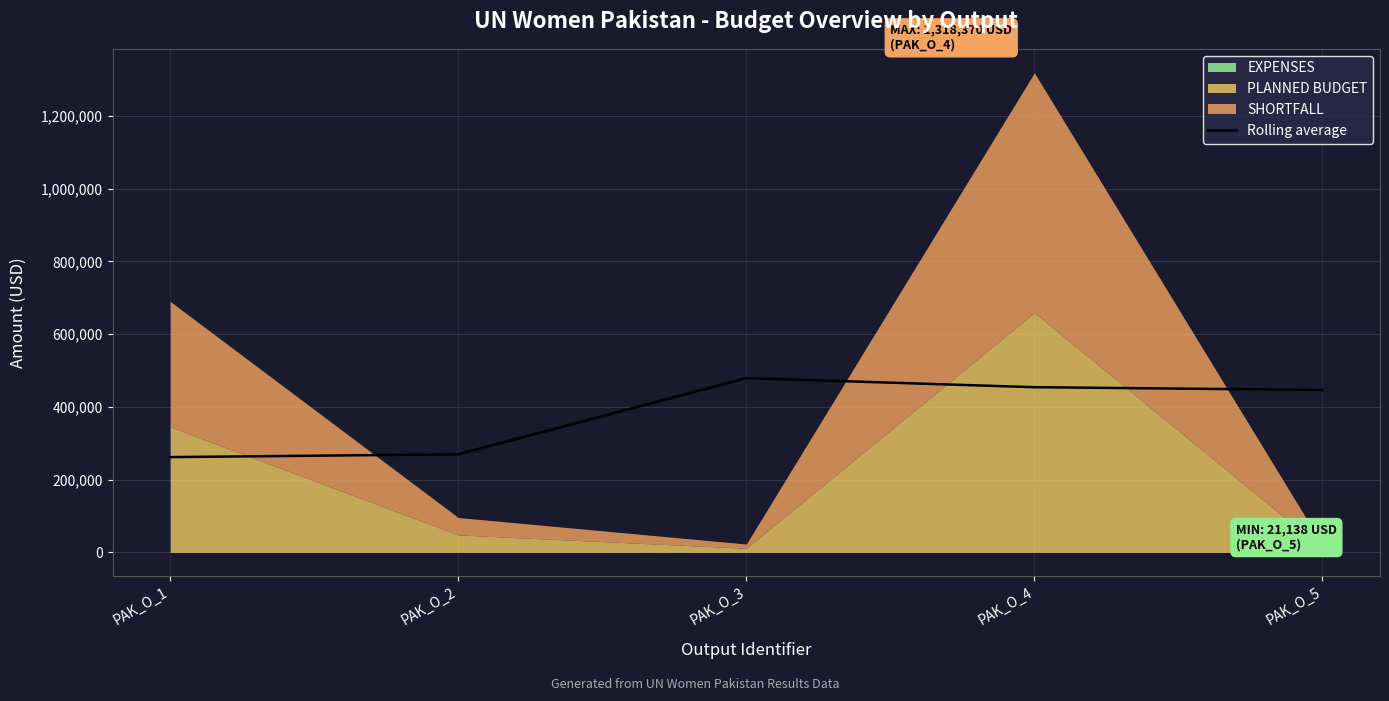

The value of Rolling average at PAK_O_2 is 391150.8. True or false?

False